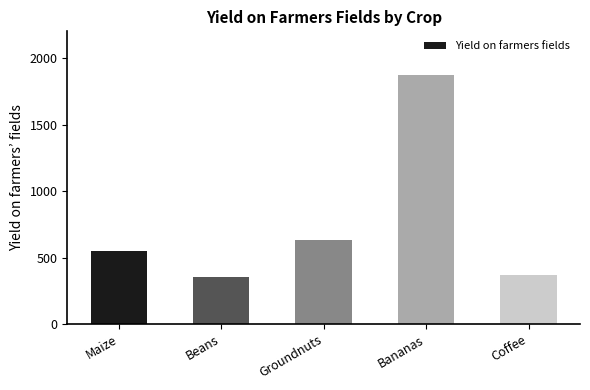

The value at Bananas is 854. True or false?

False